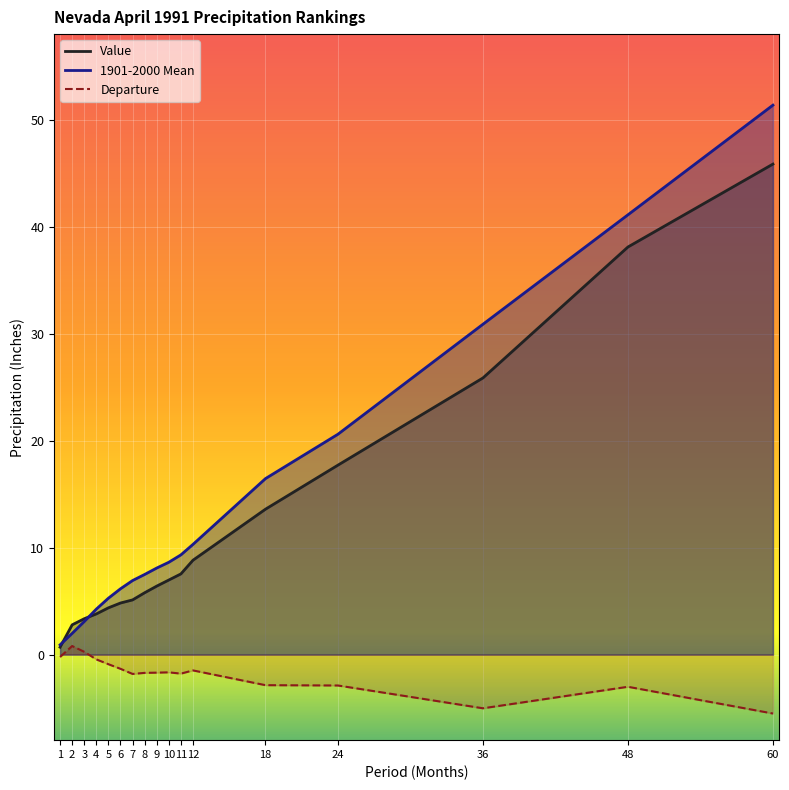

What is the average value of the Departure series?

-1.8